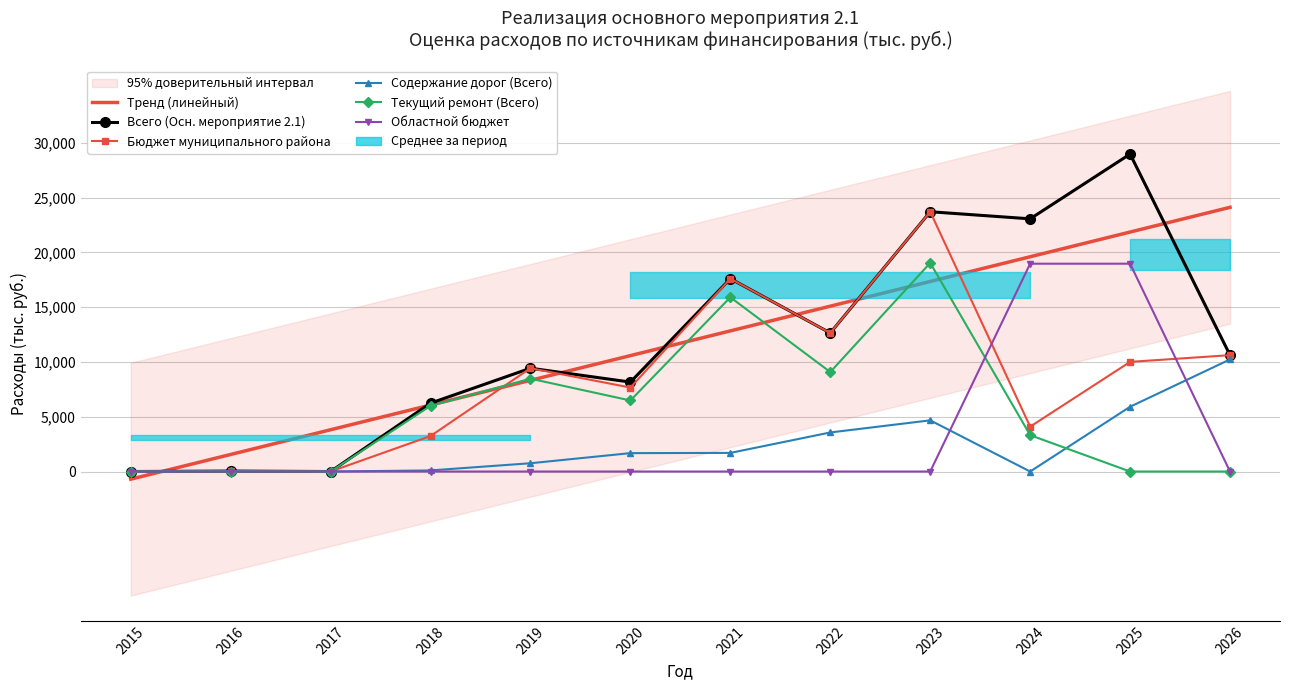

Rank the series by their maximum value, from lowest to highest.

Содержание дорог (Всего), Областной бюджет, Текущий ремонт (Всего), Бюджет муниципального района, Тренд (линейный), Всего (Осн. мероприятие 2.1)